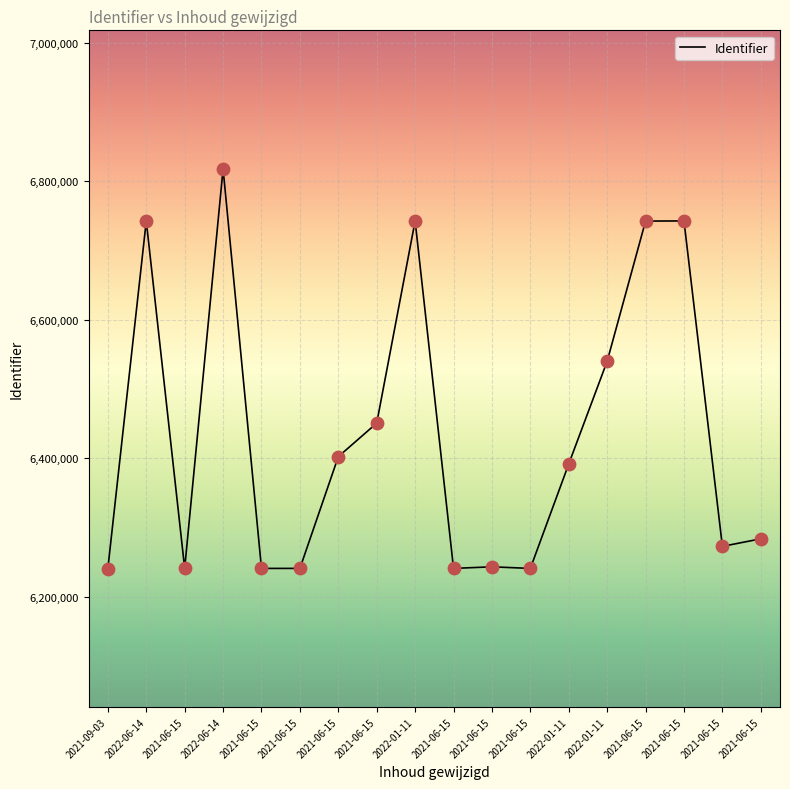

Approximately how many times larger is the value at 2021-06-15 compared to 2021-06-15?

1.0